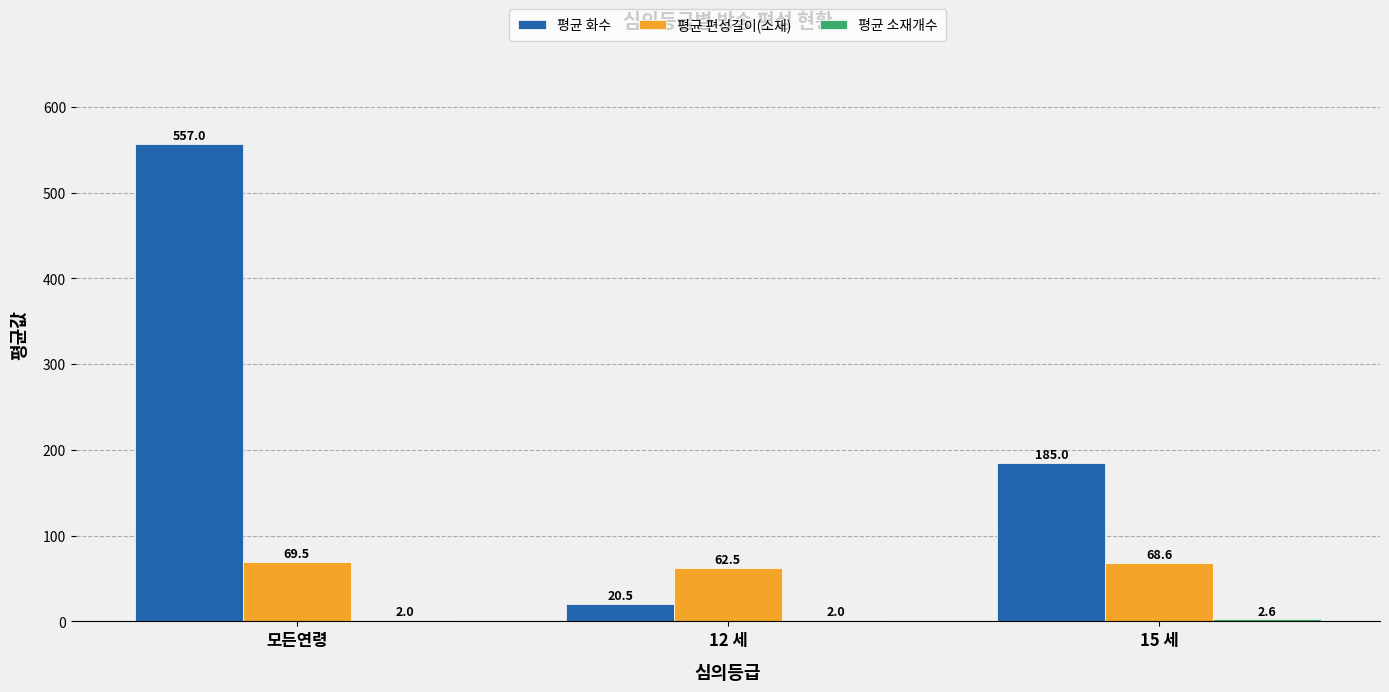

What is the greatest value displayed?

557.0